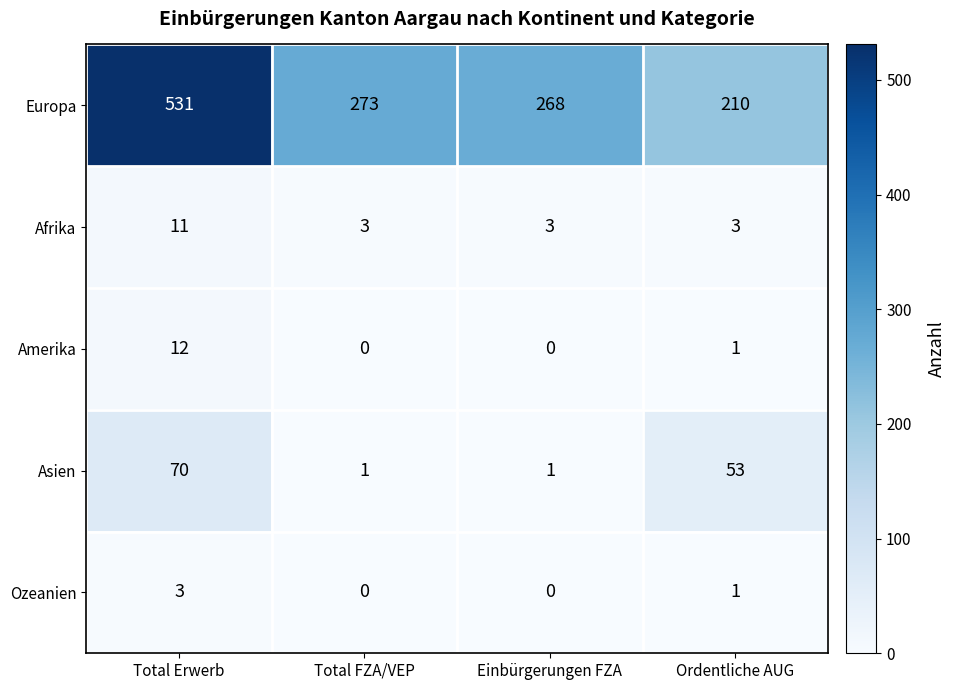

What is the maximum value shown in the chart?

531